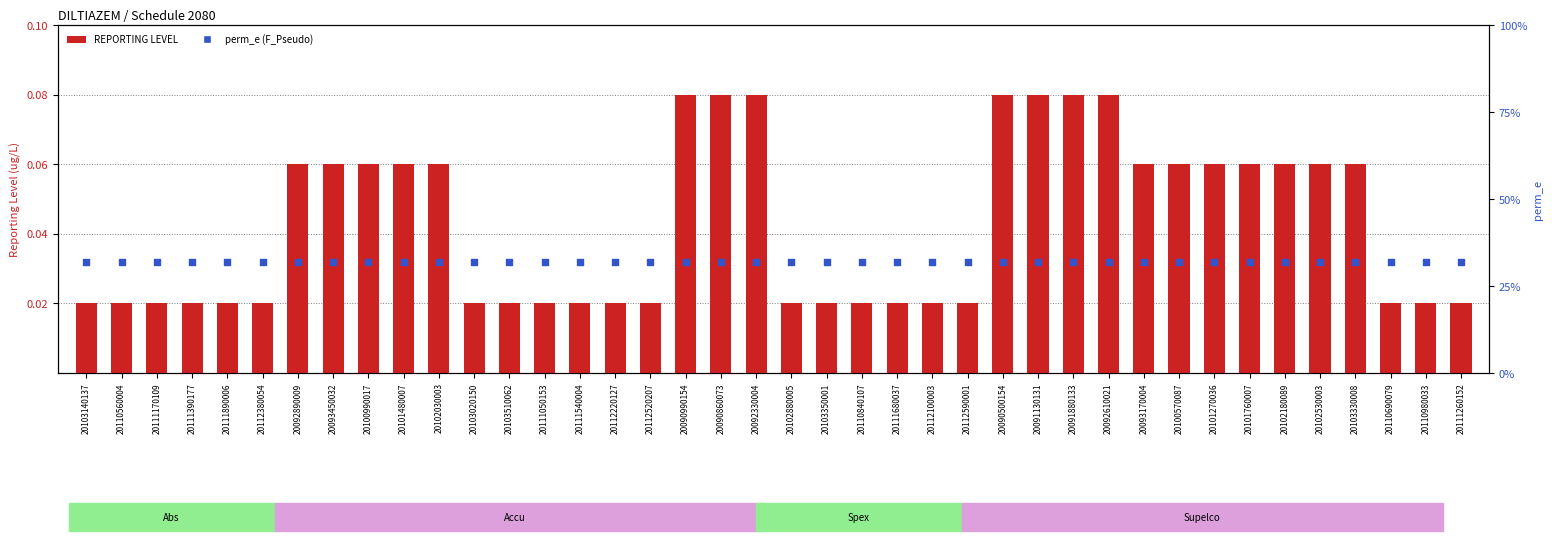

Which series contains the highest Y value?

perm_e (F_Pseudo)